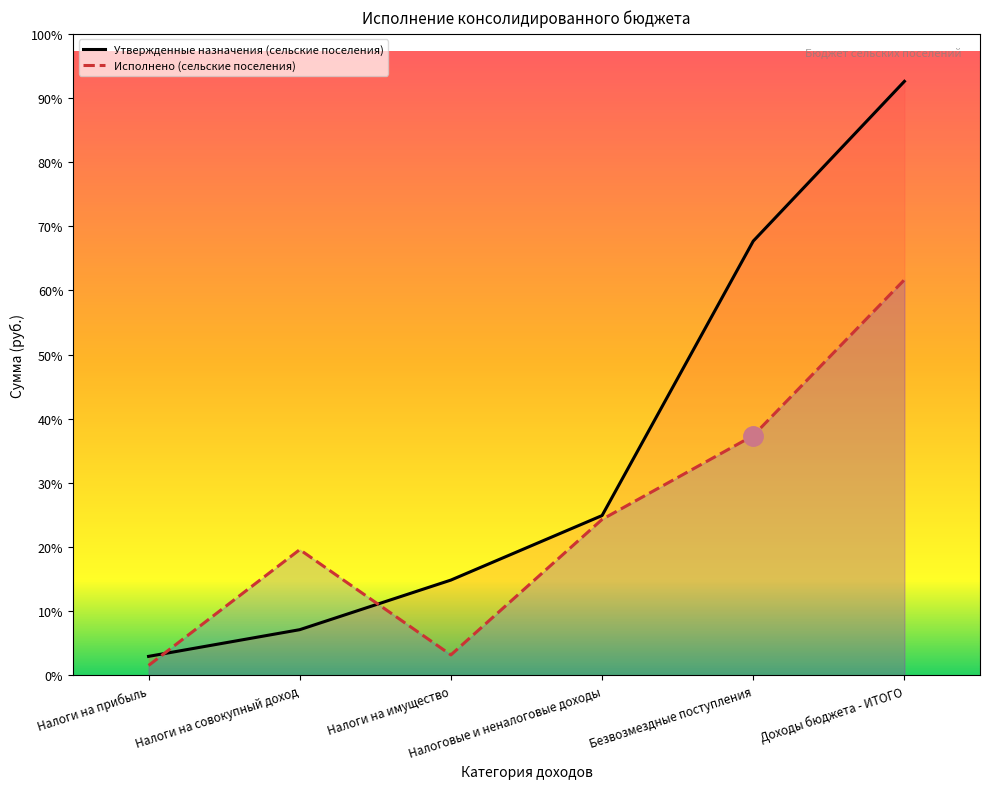

Which has a higher value, Налоговые и неналоговые доходы or Налоги на имущество?

Налоговые и неналоговые доходы